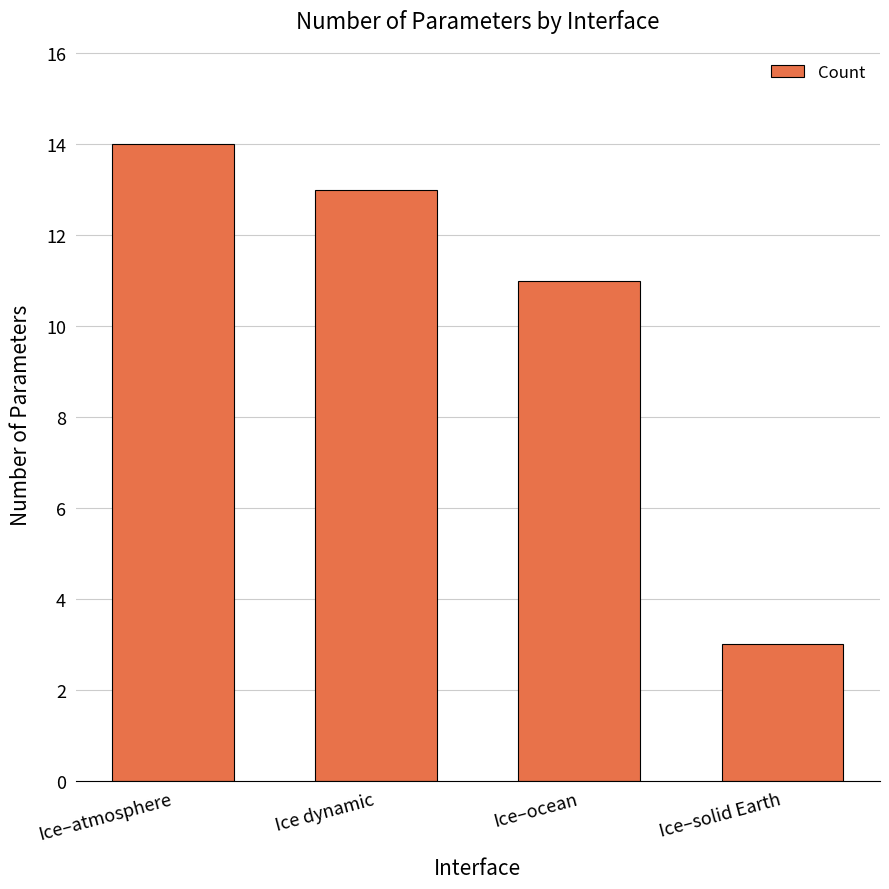

Which label corresponds to the smallest value in the chart?

Ice–solid Earth